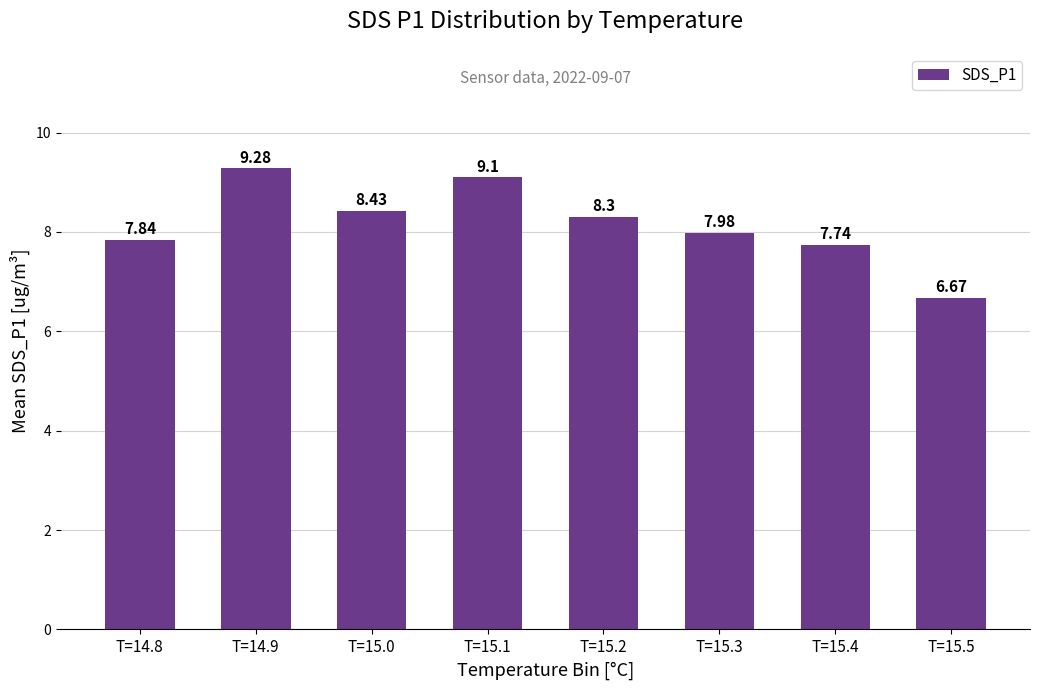

Approximately how many times larger is the value at T=15.0 compared to T=15.1?

0.9